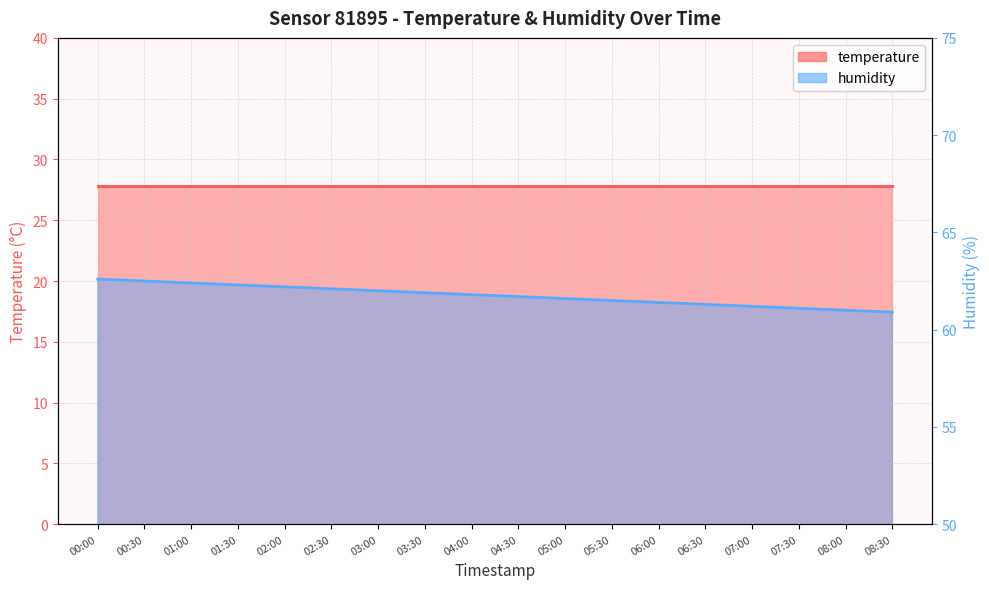

How many data points are less than 61?

1